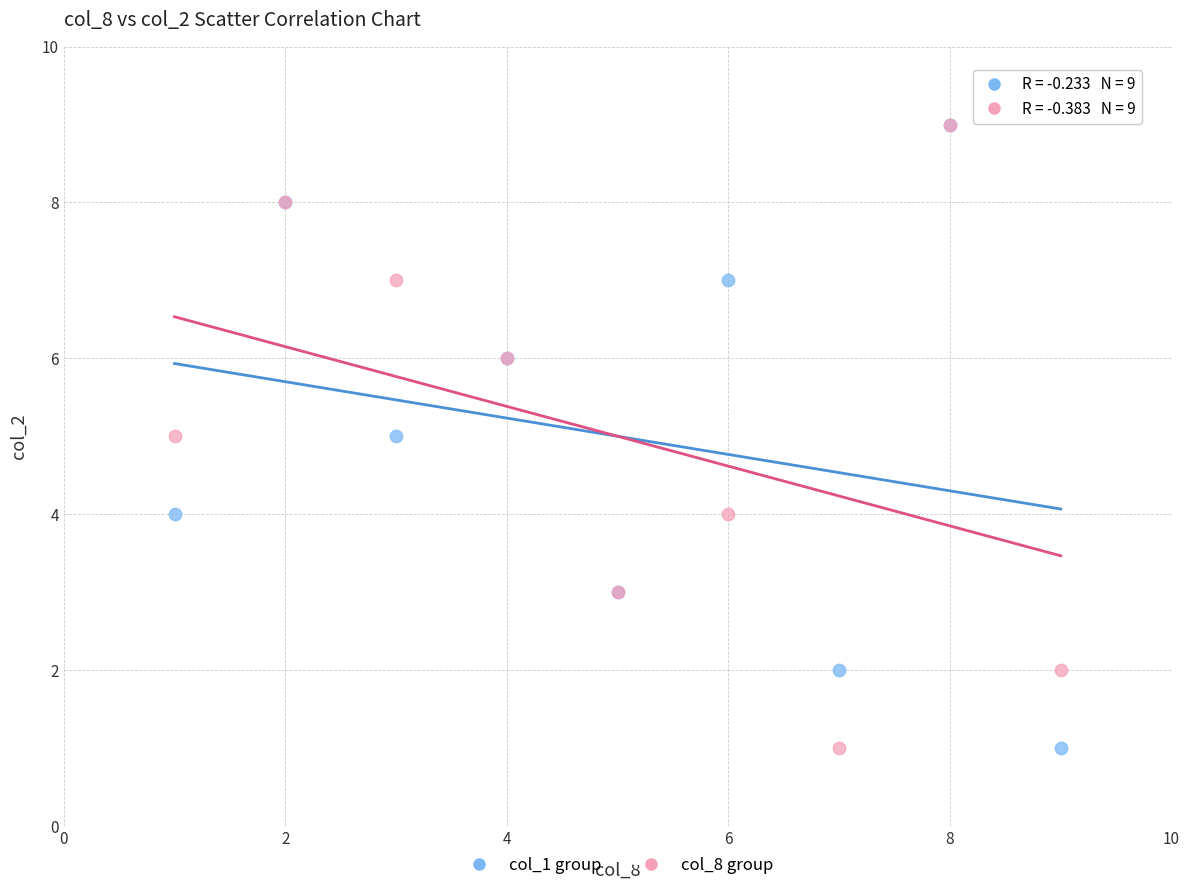

What are all the series names shown in the legend?

col_1 group, col_8 group